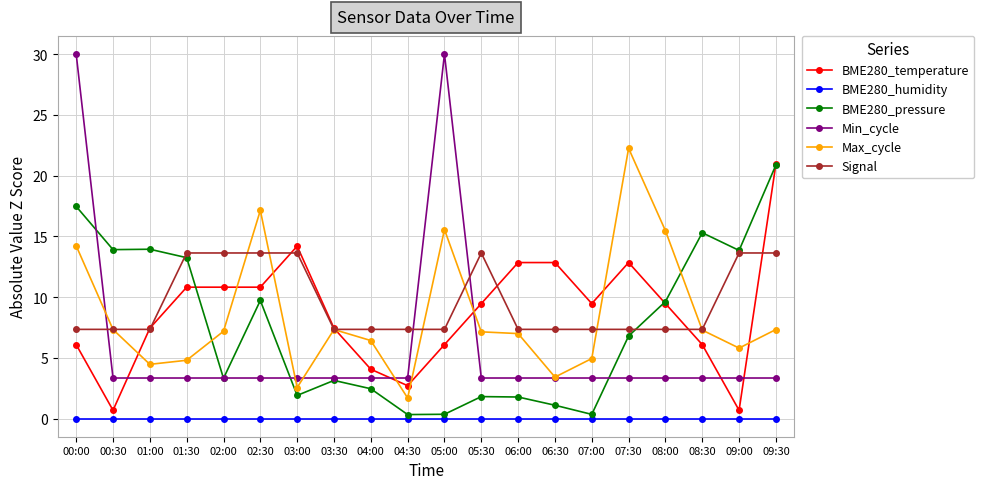

True or false: BME280_pressure has more than 2 interior local peaks.

True